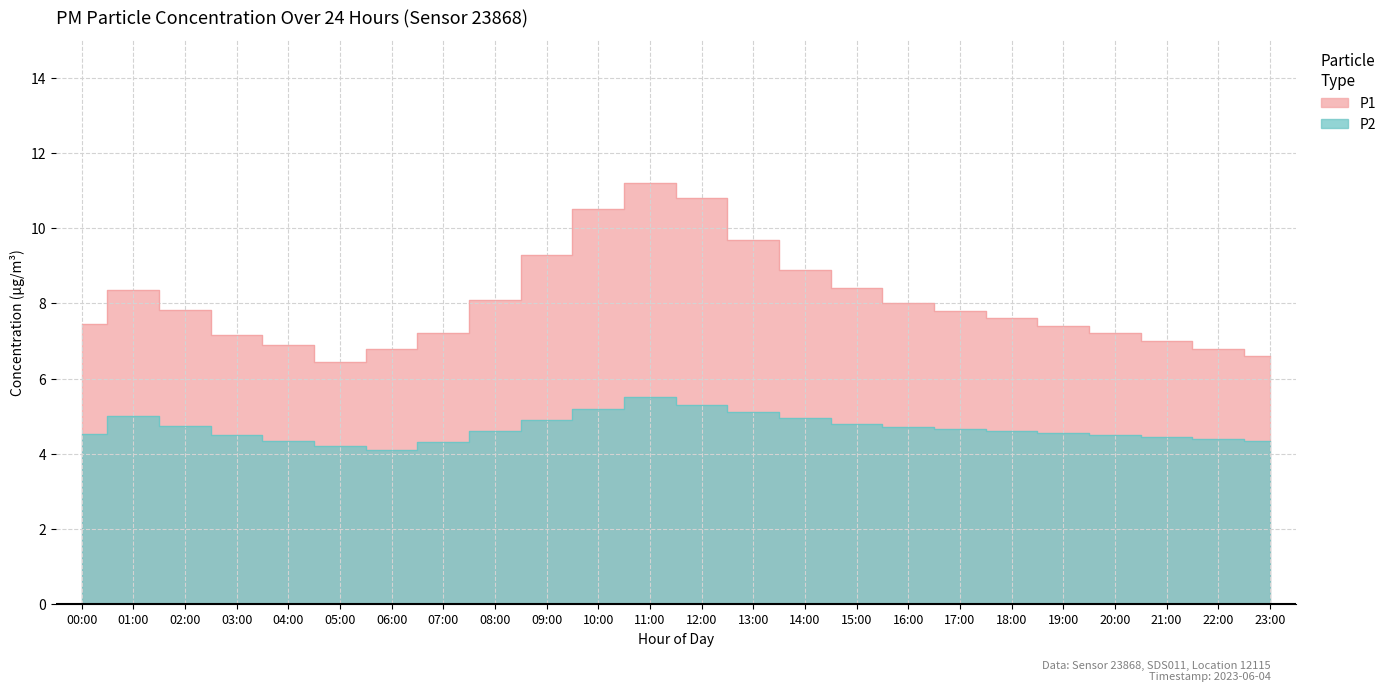

What is the difference between the second highest and minimum values in the P1 series?

4.4